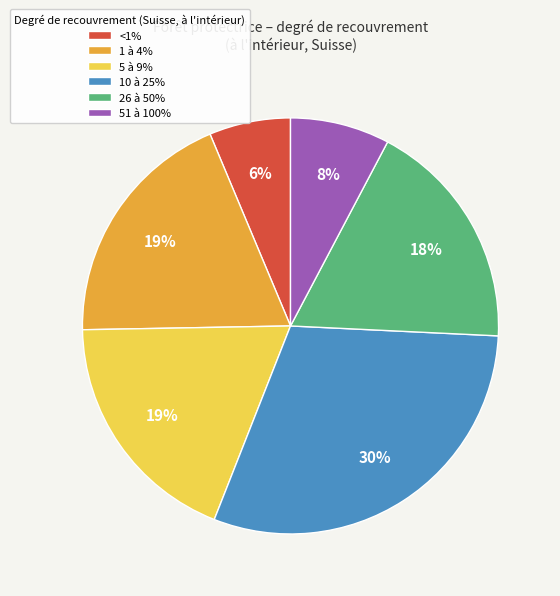

What is the ratio of the value at 10 à 25% to the value at 26 à 50%?

1.7